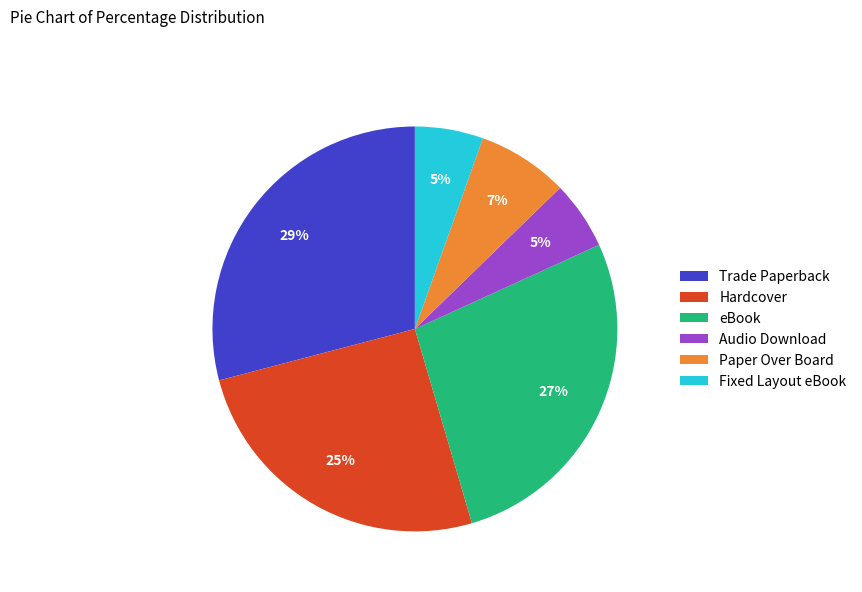

Does Fixed Layout eBook represent more than half of the total?

No